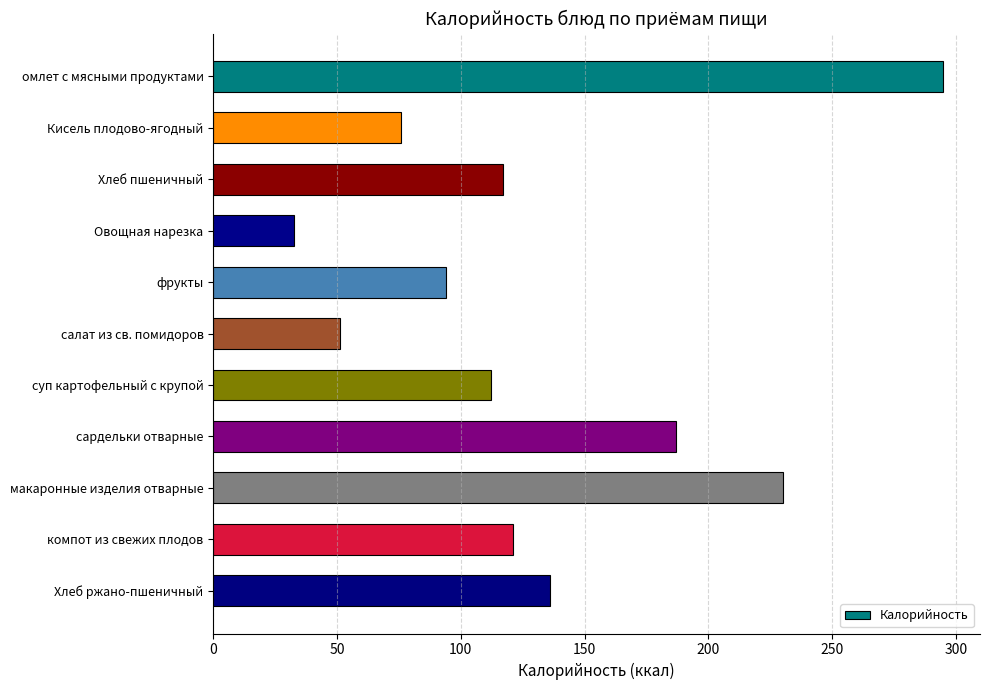

What is the value of the 9th bar from the top?

230.0